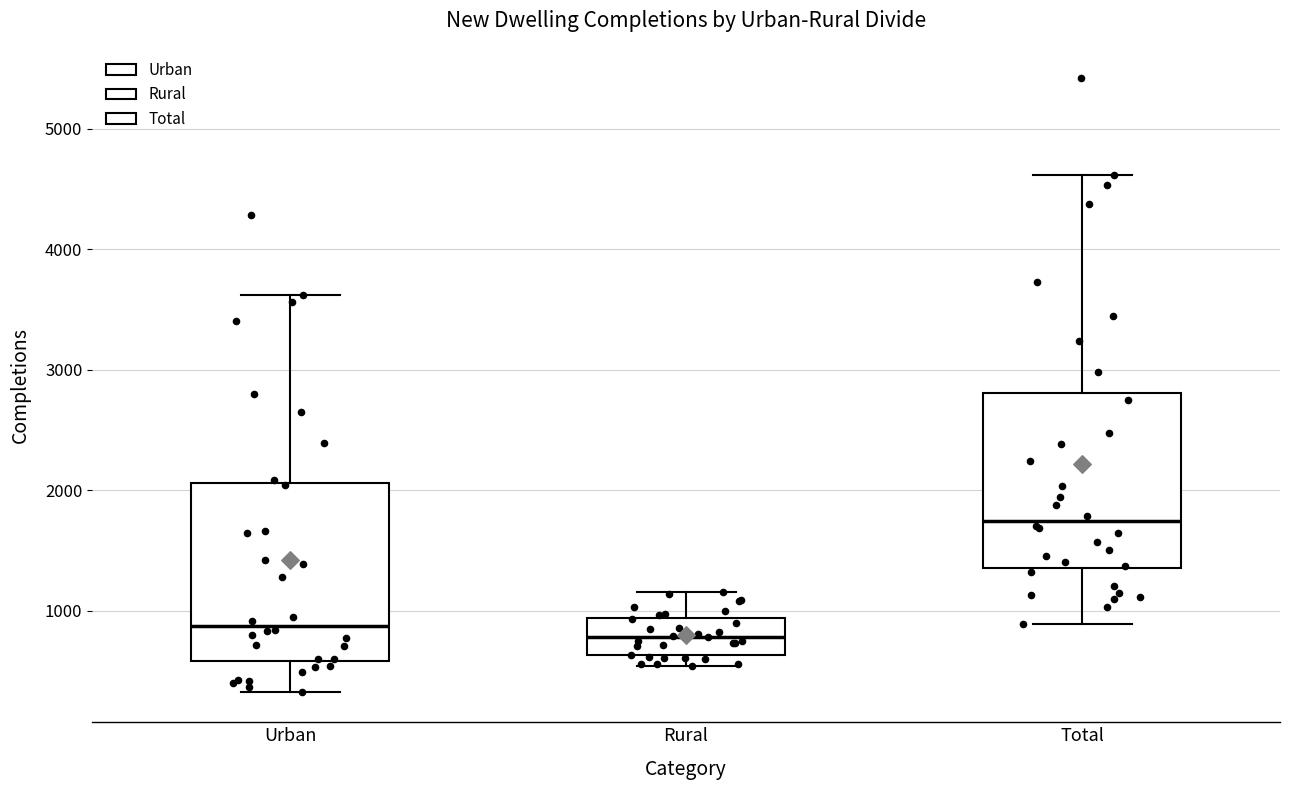

Where does the median line of the box for Total sit on the y-axis? The values are not printed on the chart, so give them approximately, as read against the axis.

1700